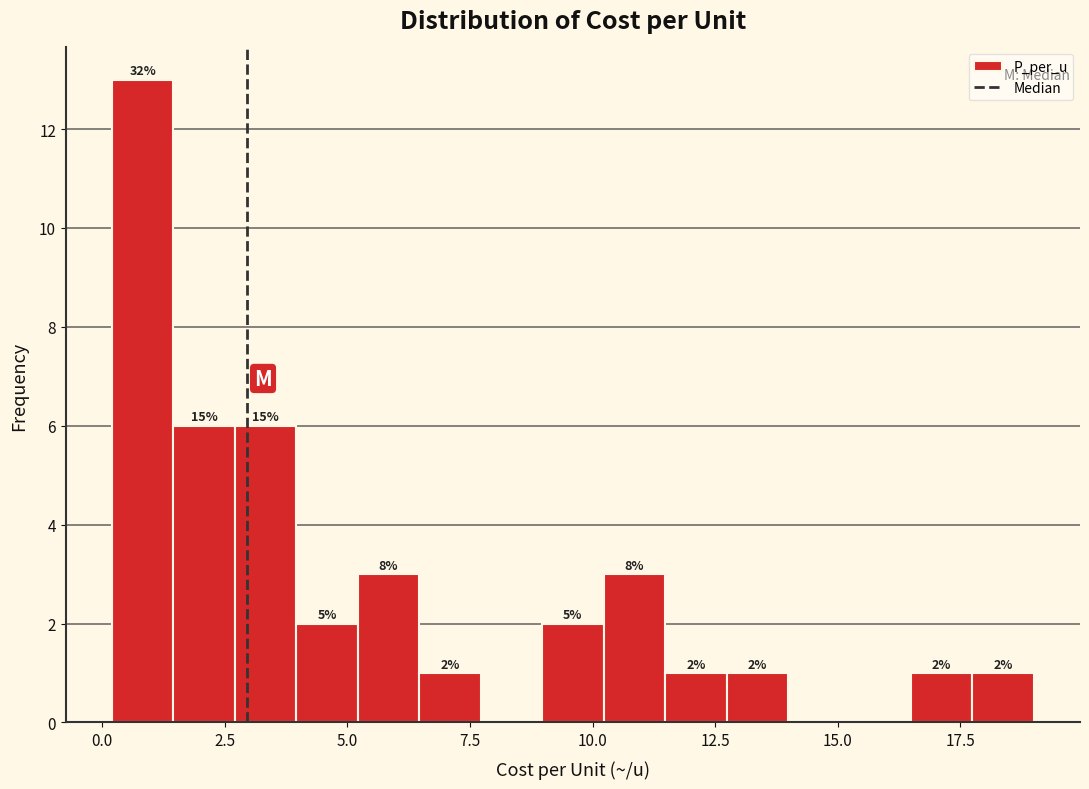

Read against the x-axis, roughly where is the centre of the tallest bar?

1.0